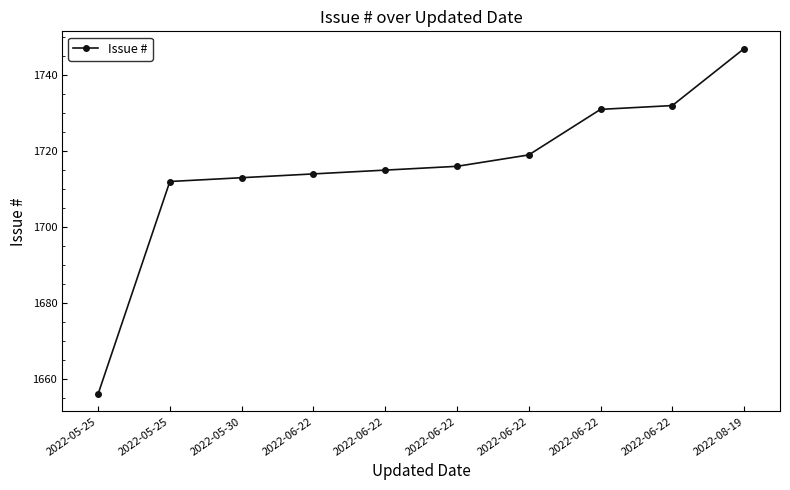

The chart shows a value of 2937 at 2022-08-19. True or false?

False